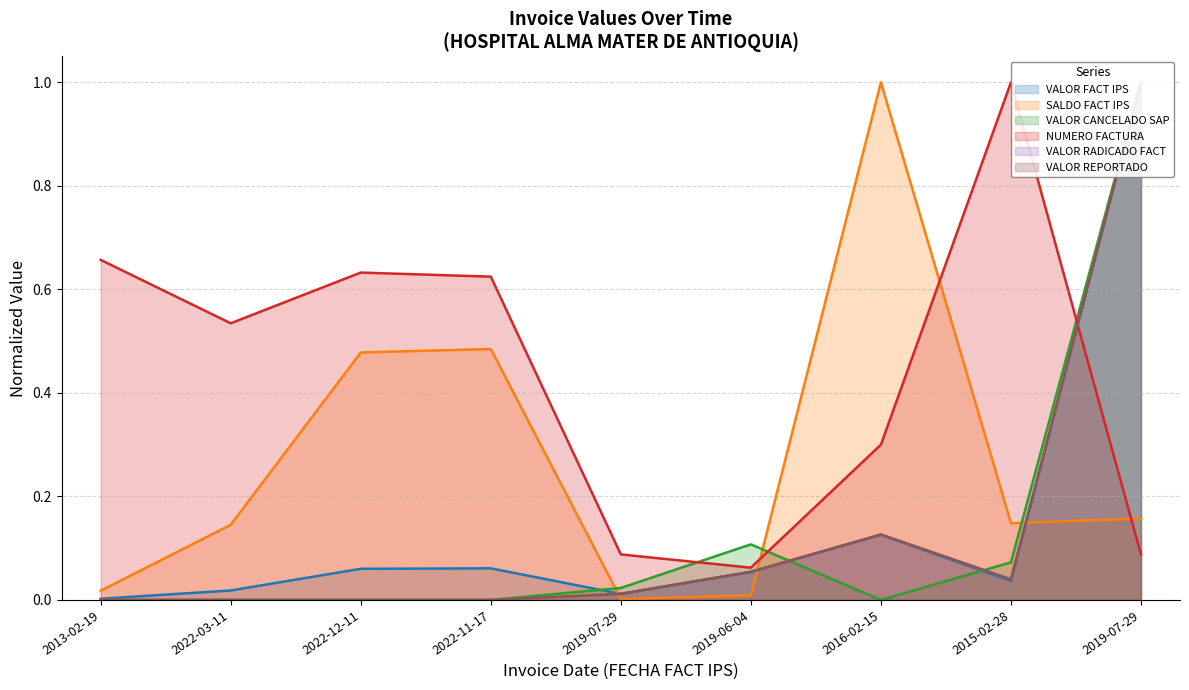

Which series has the largest total across all categories?

NUMERO FACTURA